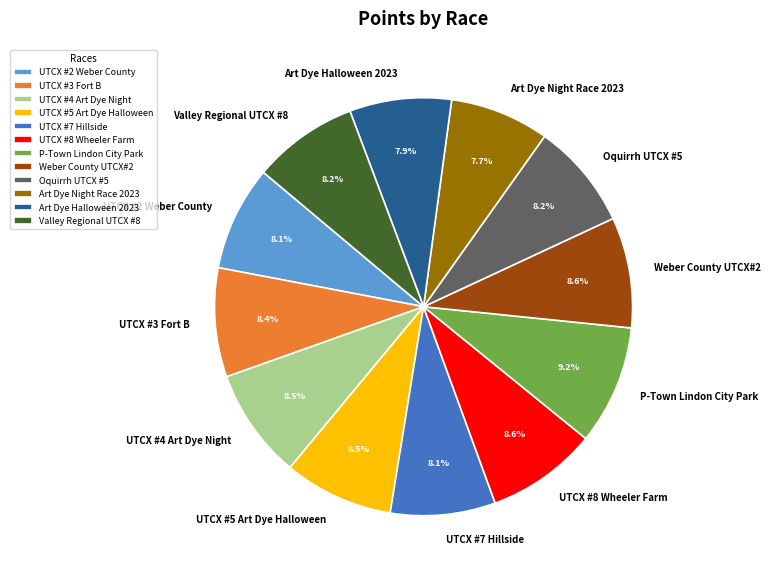

Is there any slice that represents more than half of the pie?

No